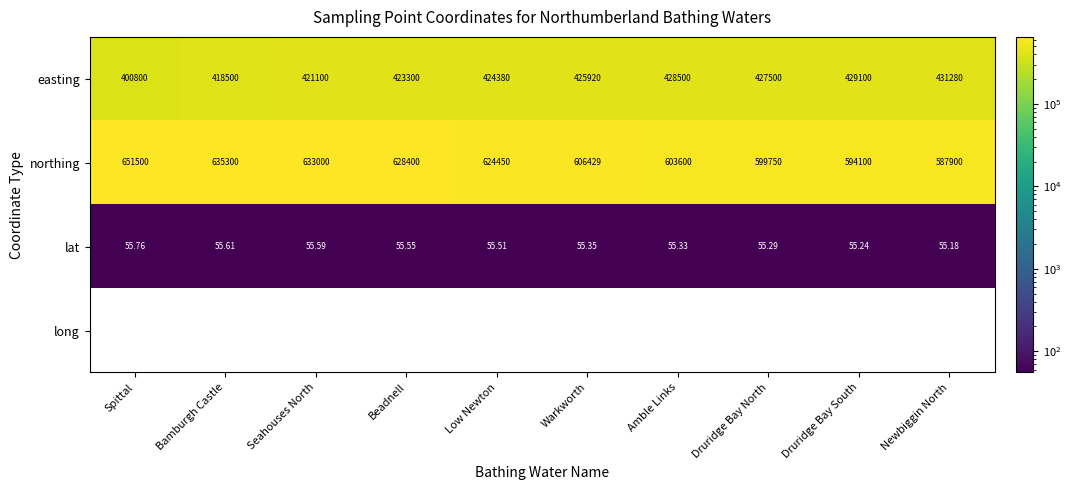

What is the difference between the highest and lowest values at Low Newton?

624451.6